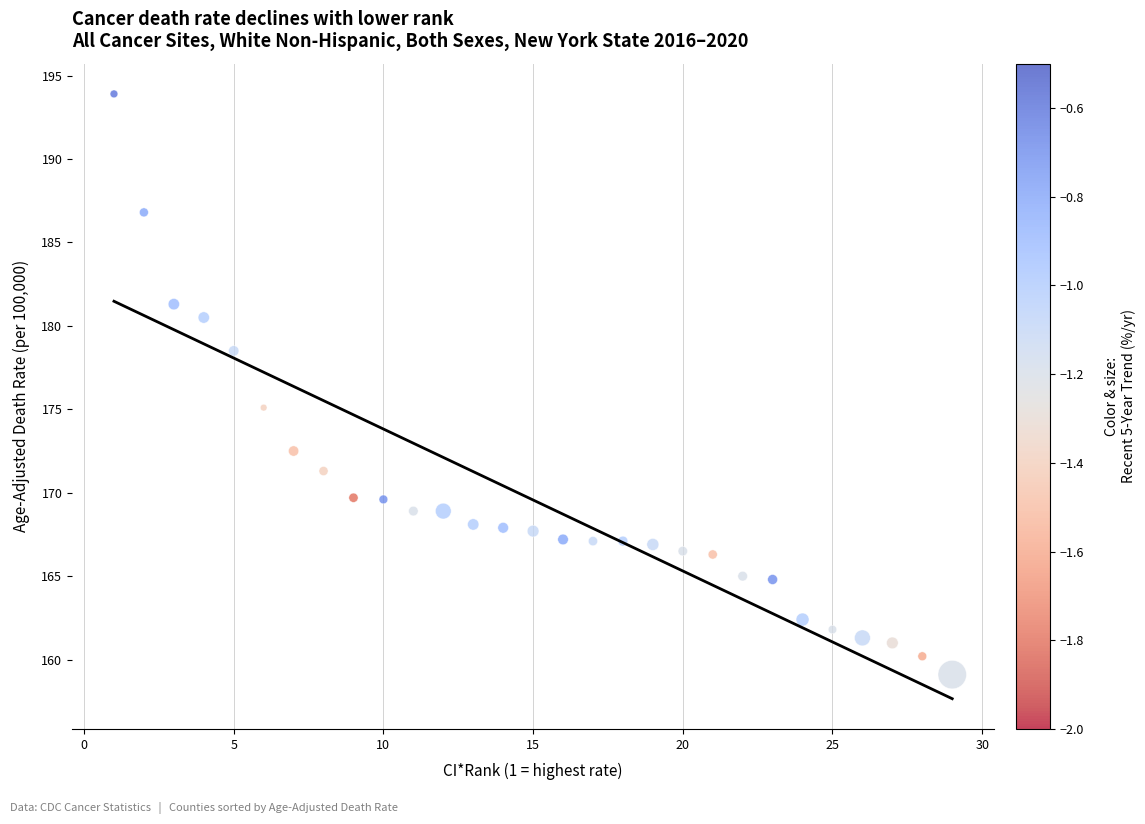

What Y value in the scatter plot is closest to 176?

175.1